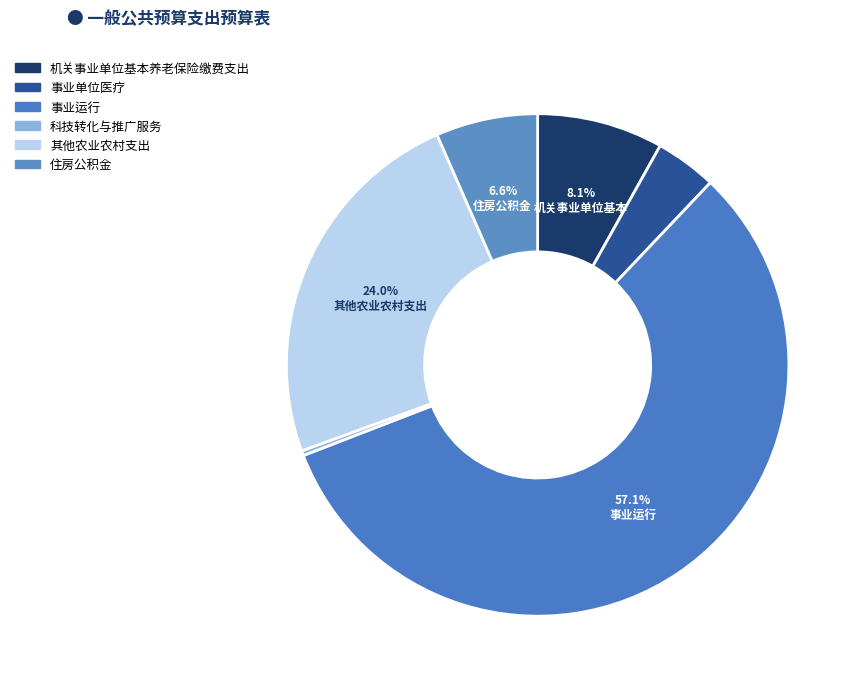

How many slices are in this pie chart?

6